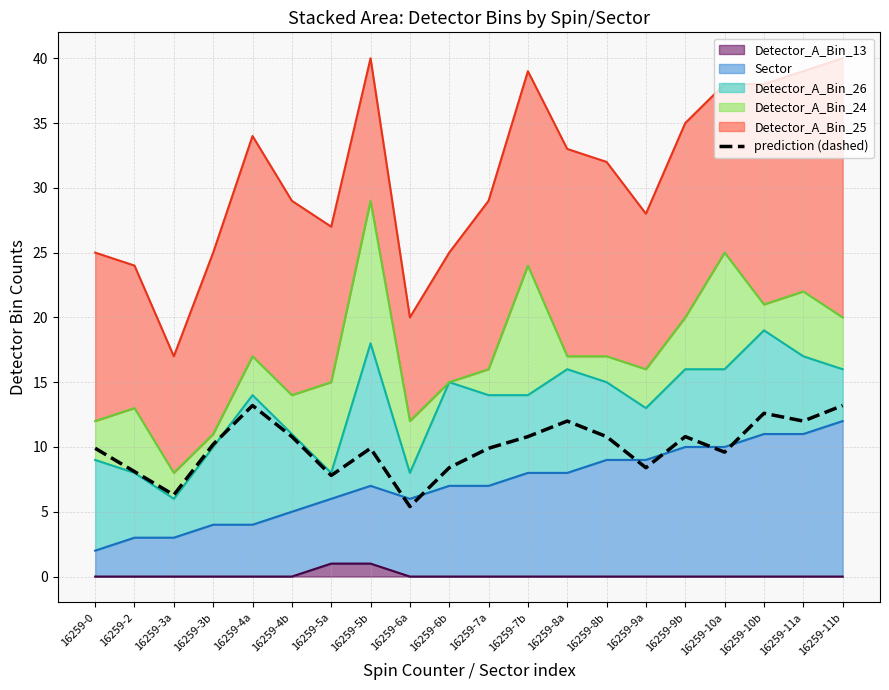

How many lines are shown in the chart?

1